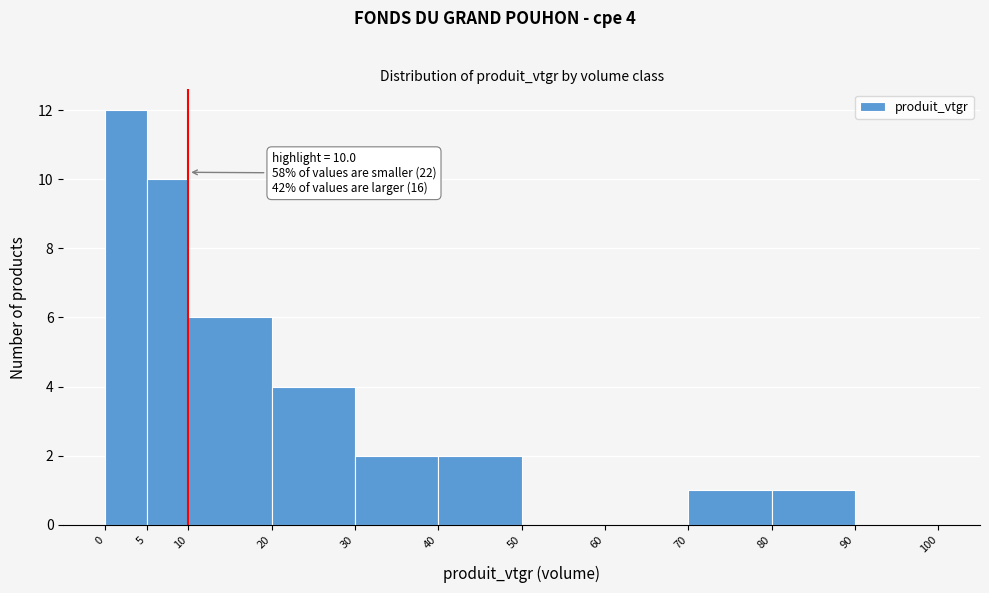

Which range on the x-axis has the tallest bar?

0 to 5